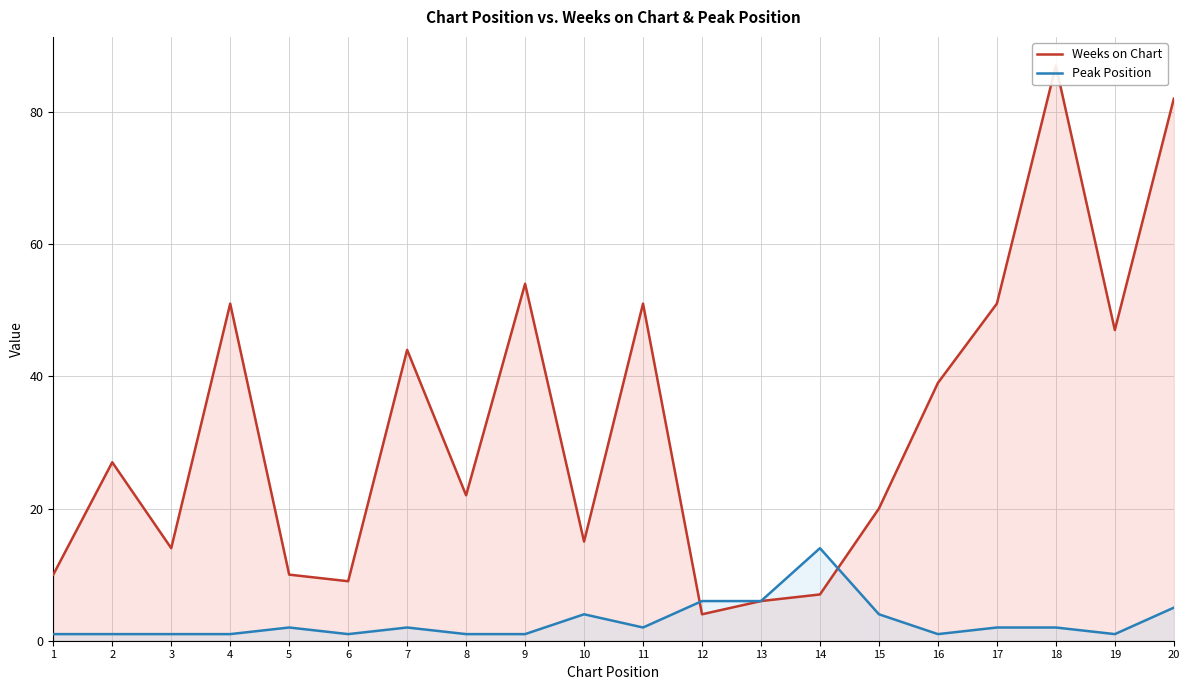

How many lines are shown in the chart?

2